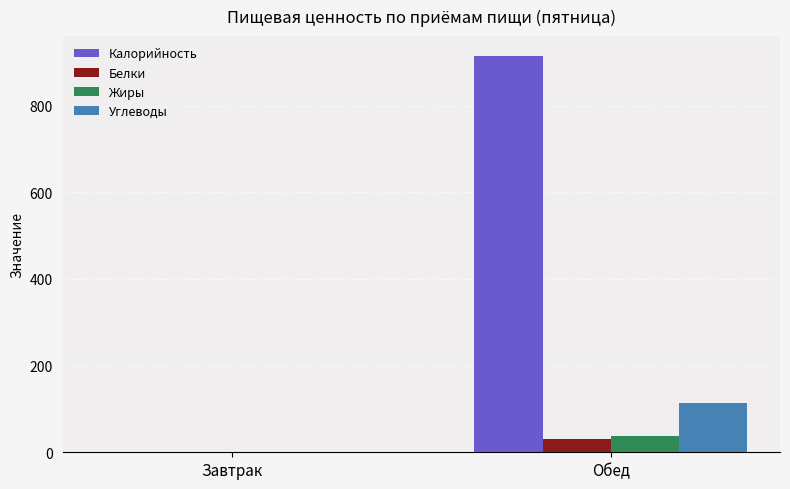

Reading left to right, what are all the values shown in this chart?

Калорийность: 0.0	914.7
Белки: 0.0	29.7
Жиры: 0.0	37.8
Углеводы: 0.0	113.1